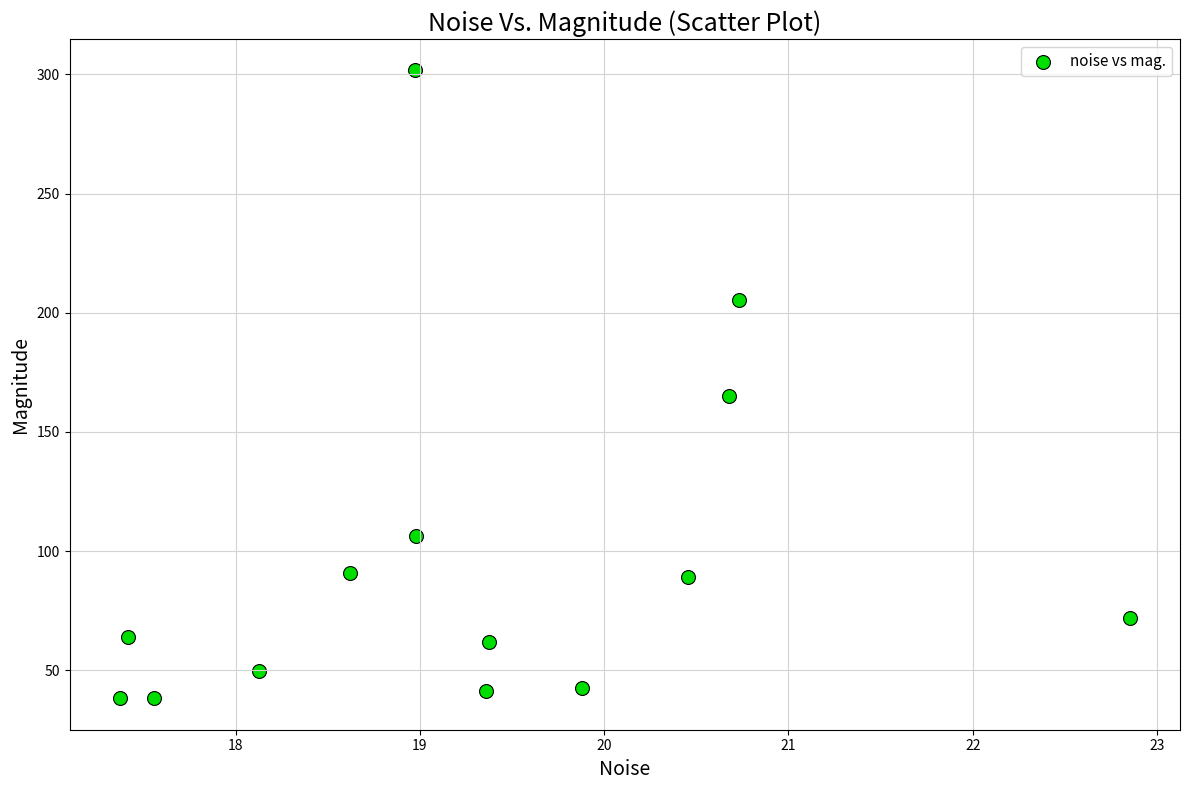

What is the range of X values (max minus min)?

5.5